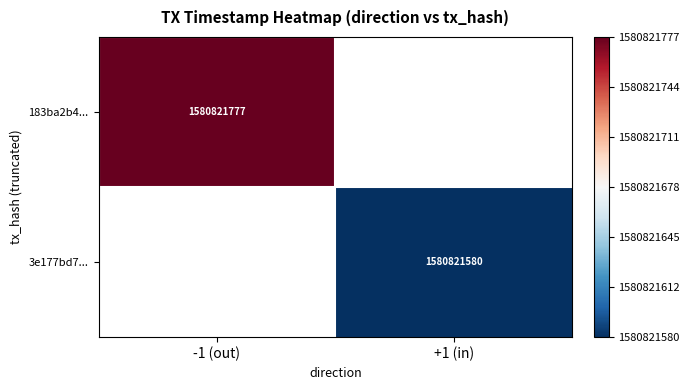

What is the greatest value displayed?

1580821777